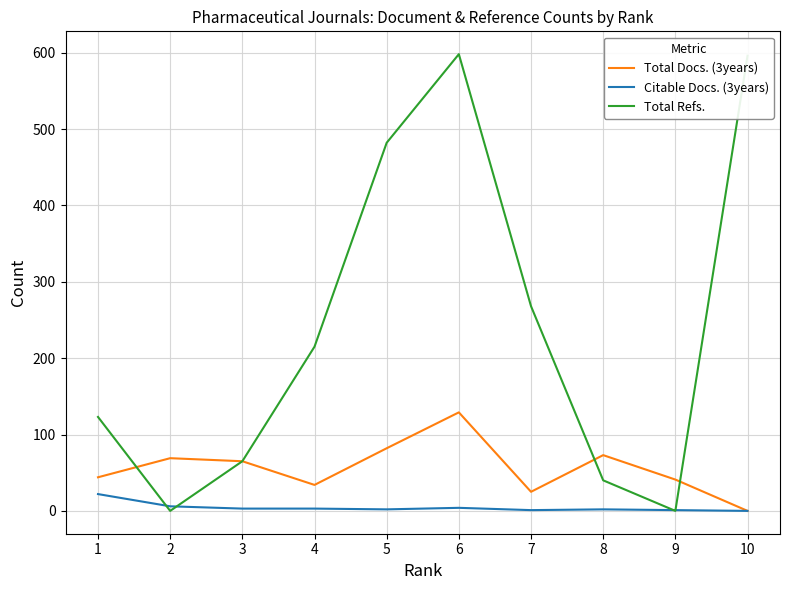

How many interior local peaks does the Total Refs. series have?

1